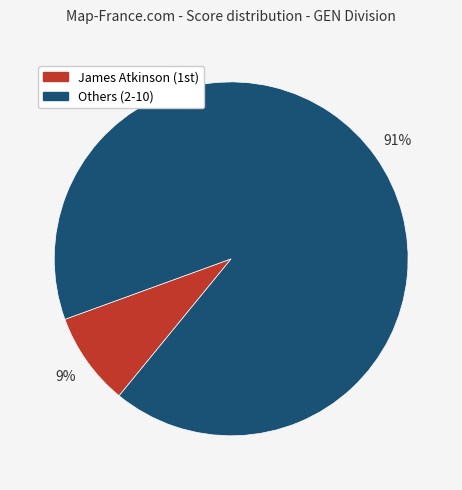

What is the largest slice in the pie chart?

Others (2-10)